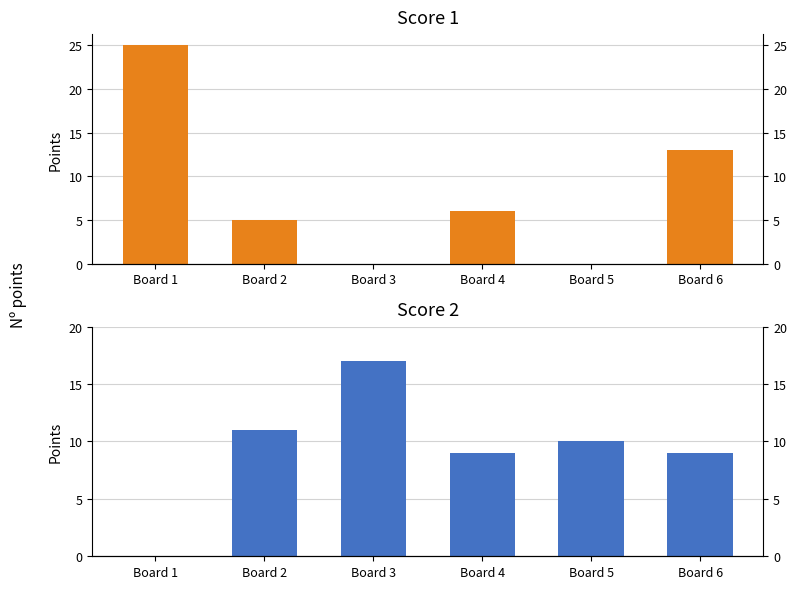

Which series has the largest range (max minus min)?

Score 1